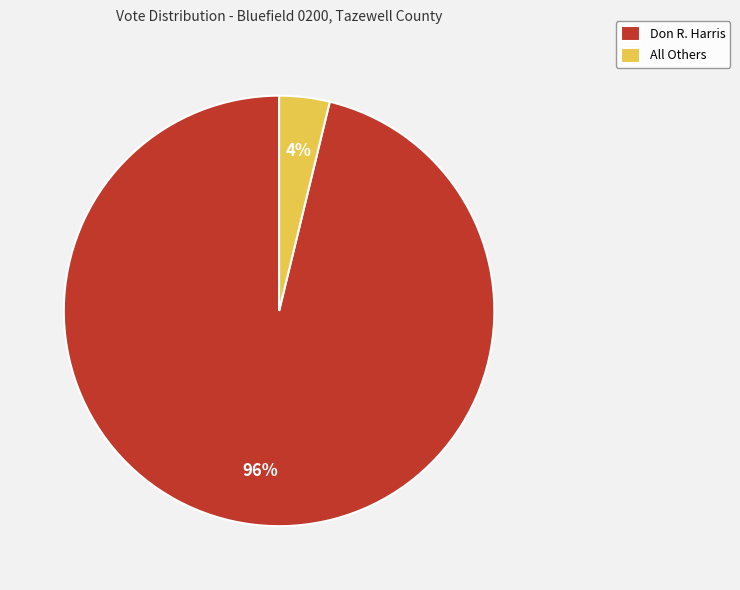

Combined, do Don R. Harris and All Others account for over 50%?

Yes